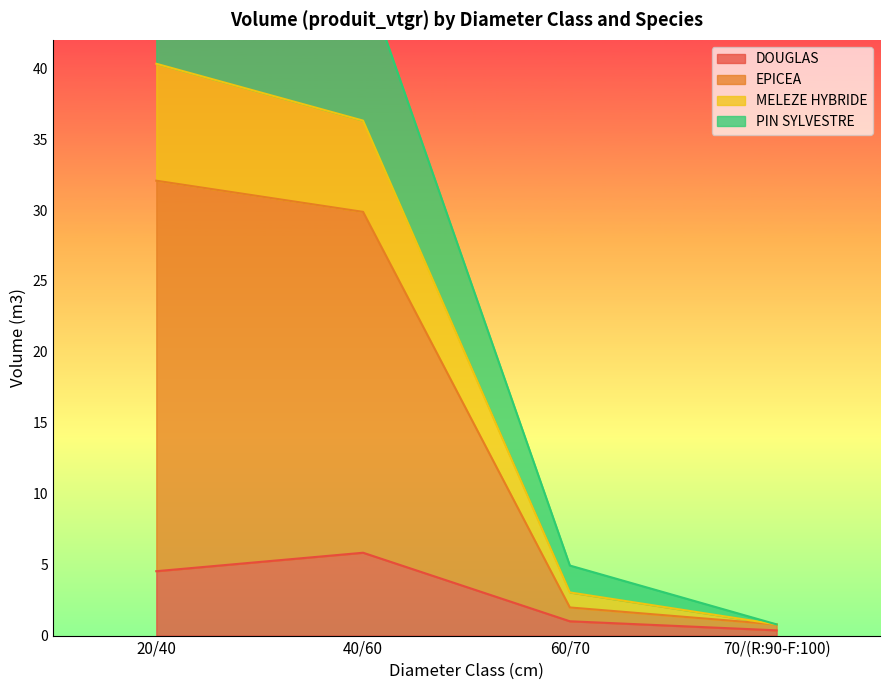

The EPICEA series shows 24.9 at 40/60. True or false?

False